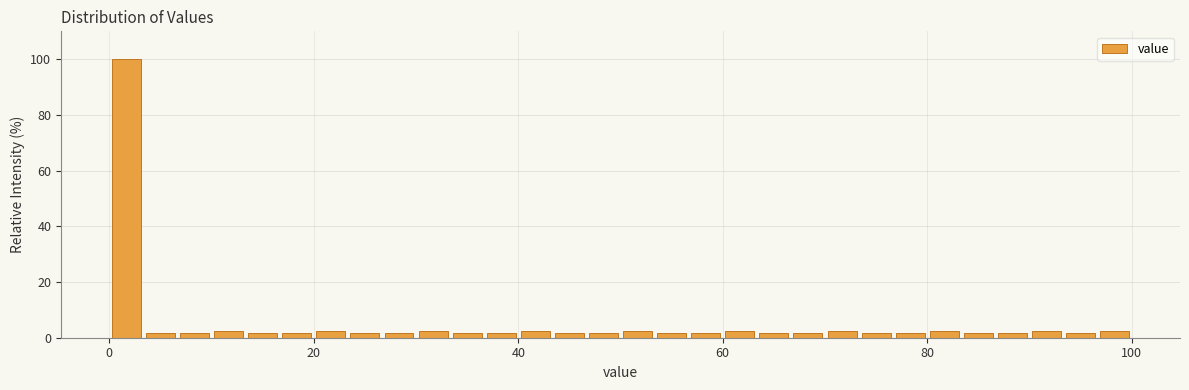

Read against the x-axis, roughly where is the centre of the tallest bar?

2